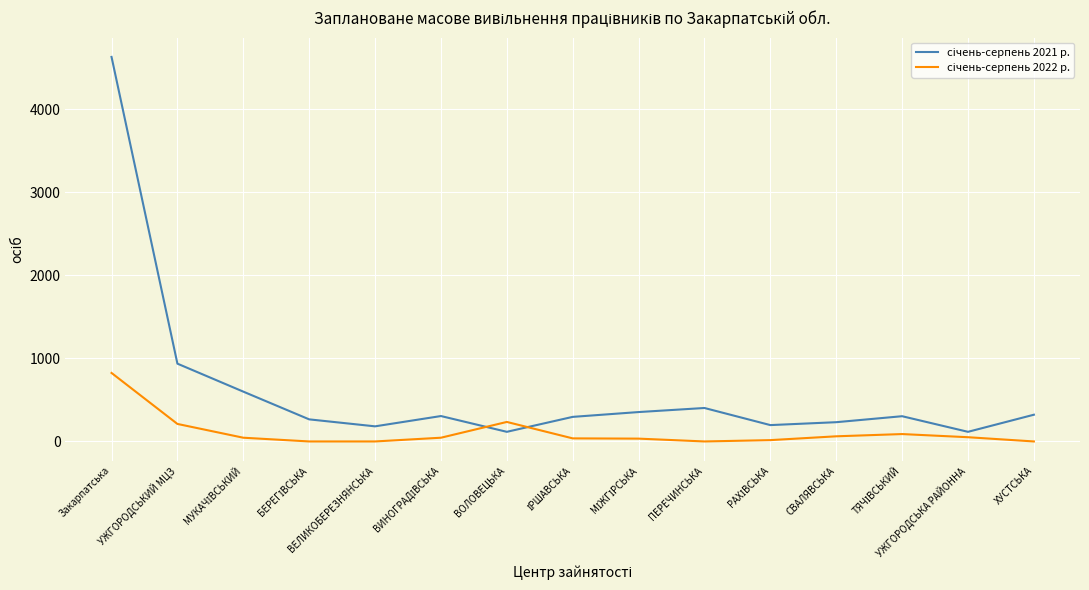

What is the difference between the highest and lowest values at ВОЛОВЕЦЬКА?

119